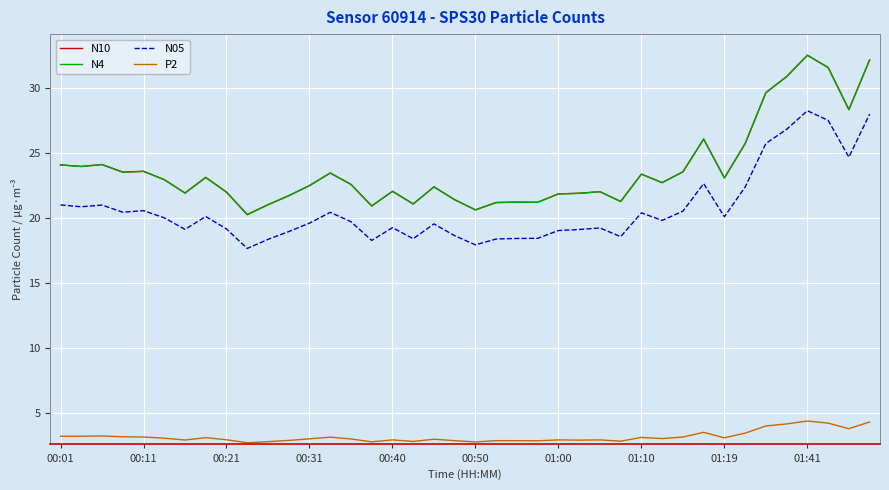

True or false: N4 has more than 1 points higher than both neighbors.

True